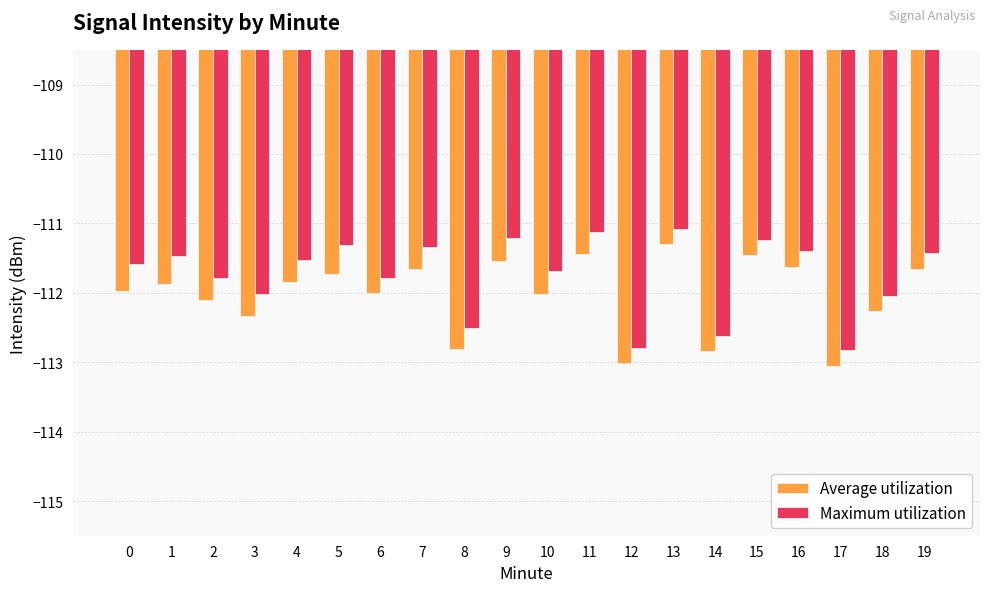

What is the difference between the highest and lowest values at 10?

0.3